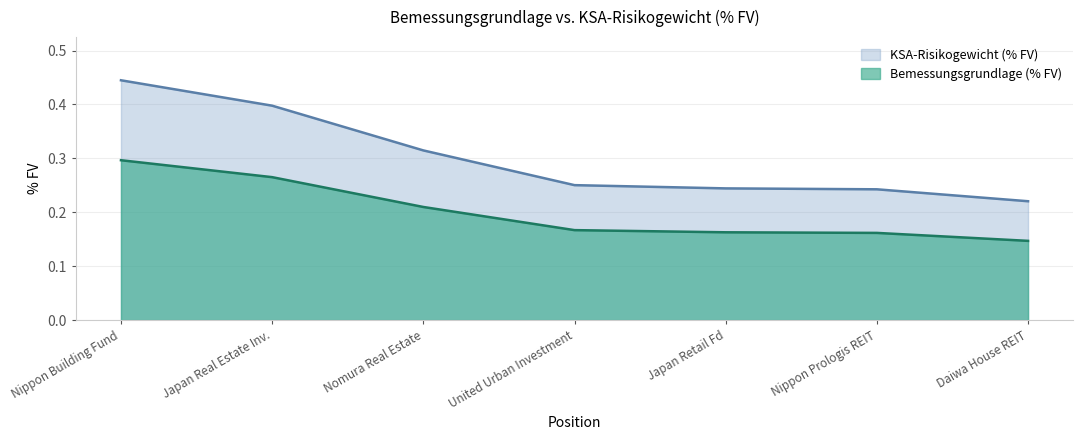

At Daiwa House REIT, list the series in order from smallest to largest.

Bemessungsgrundlage (% FV), KSA-Risikogewicht (% FV)